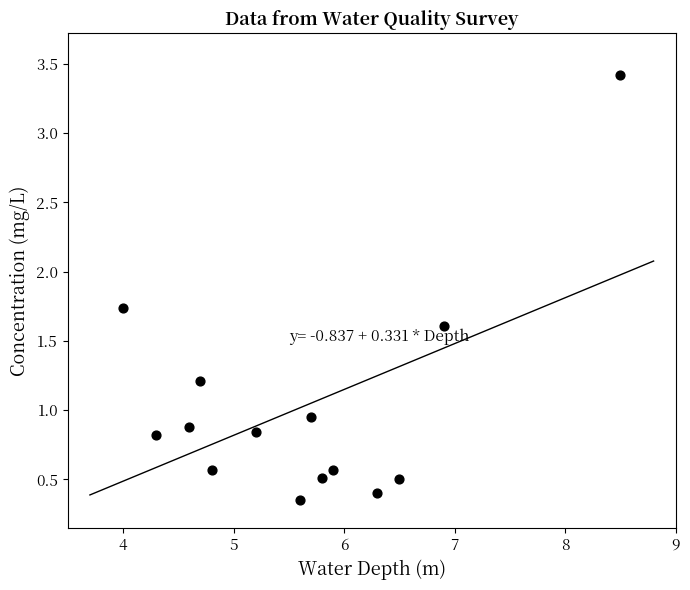

What is the range of Y values (max minus min)?

3.1